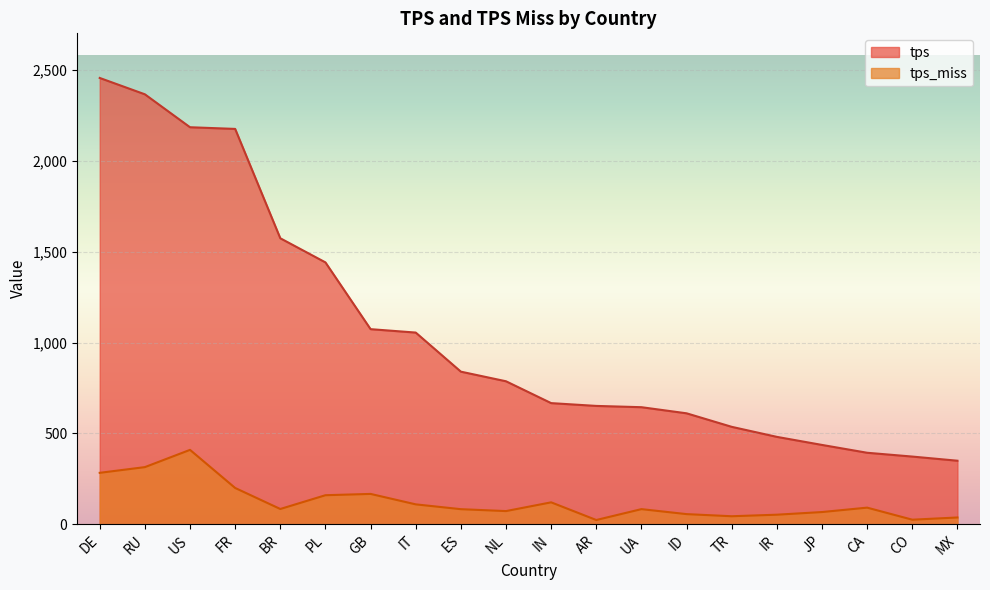

Where is the first local minimum for tps_miss?

BR